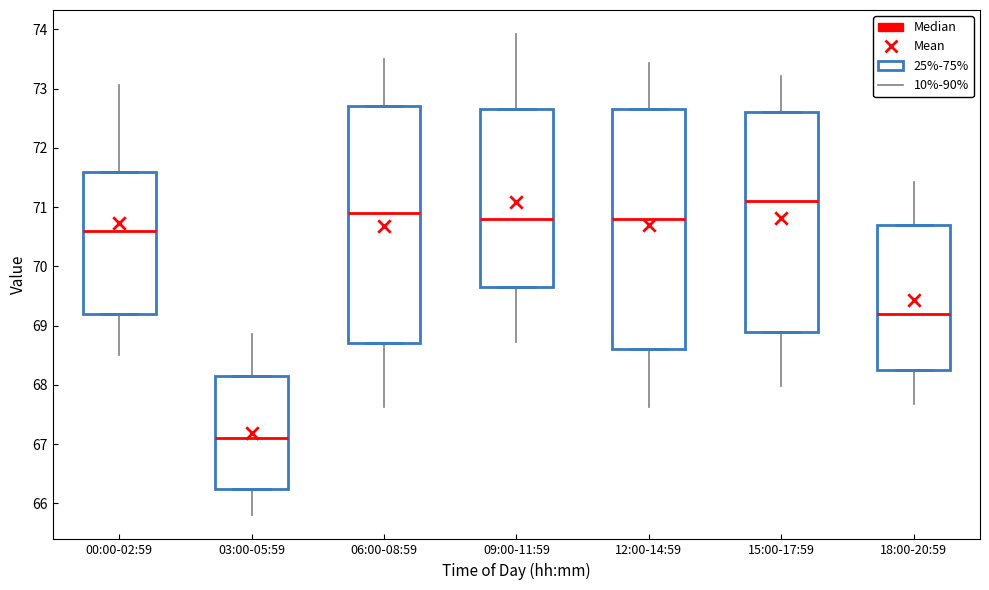

Which box's median line is the lowest?

03:00-05:59